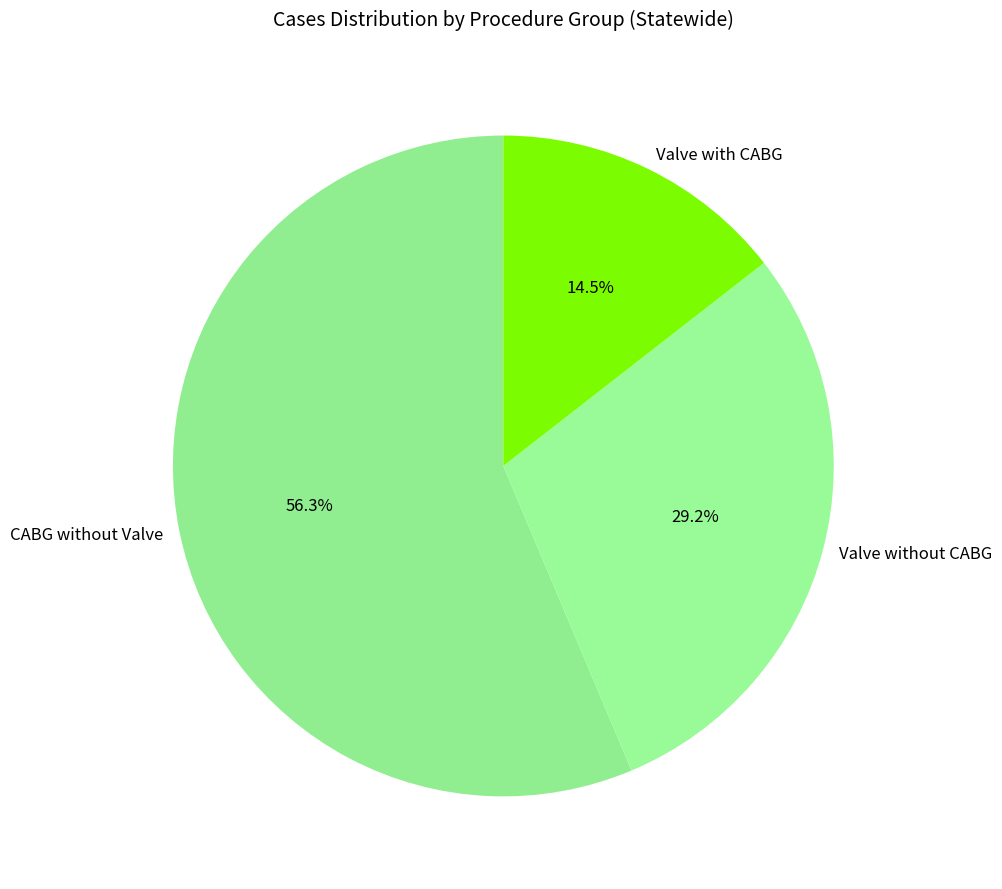

To the nearest percent, what portion does CABG without Valve represent?

56%